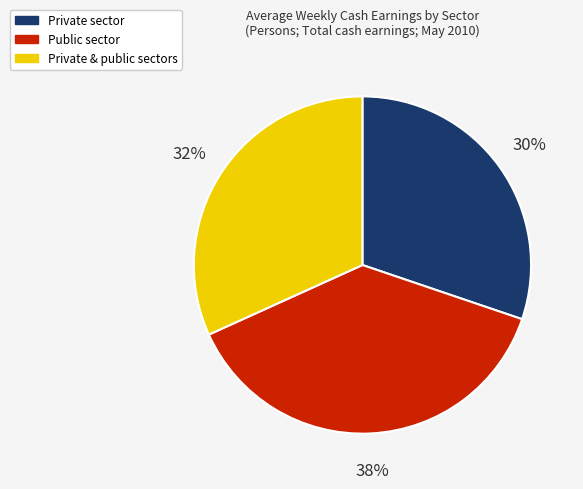

Is there a majority slice in this chart?

No